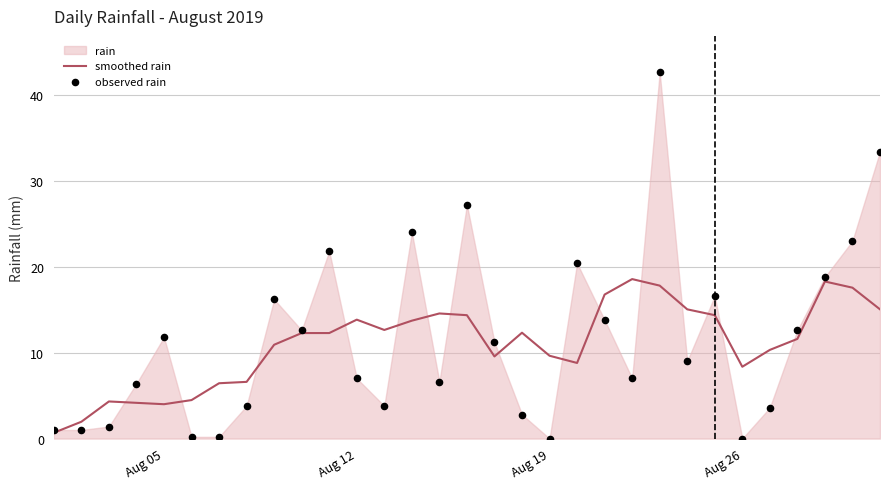

Which series has the largest total across all categories?

observed rain